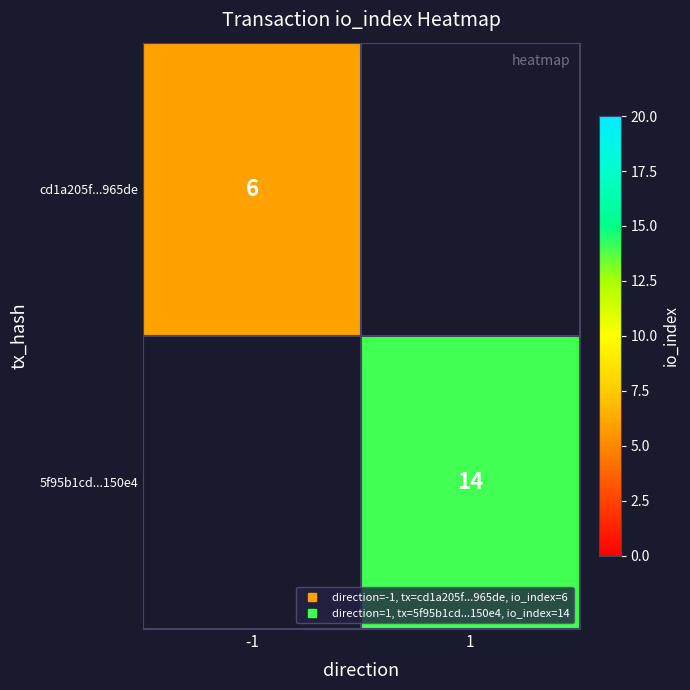

Rank the series by their average value, from highest to lowest.

5f95b1cd...150e4, cd1a205f...965de